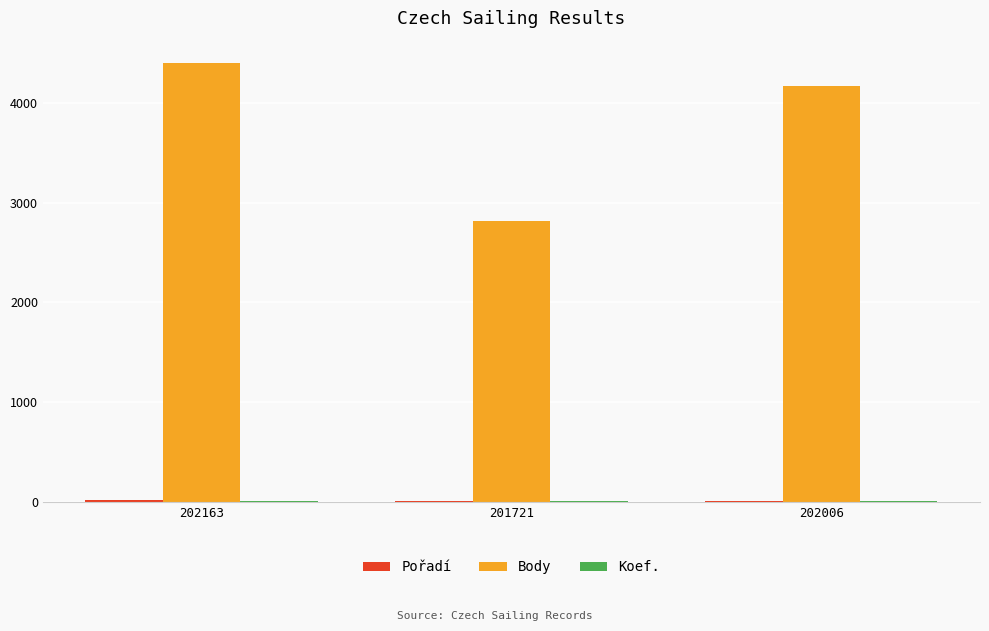

The value of Body at 201721 is 2814. True or false?

True